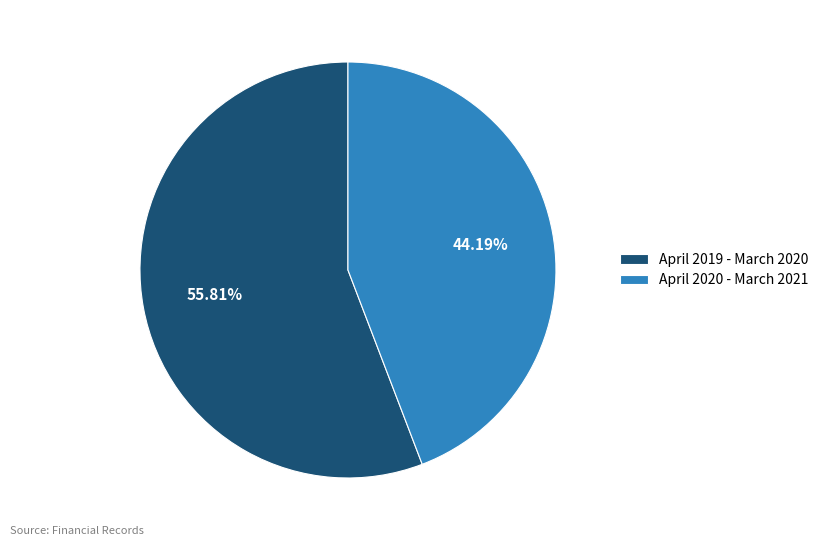

Is it true that April 2019 - March 2020 is 56% of the pie?

True